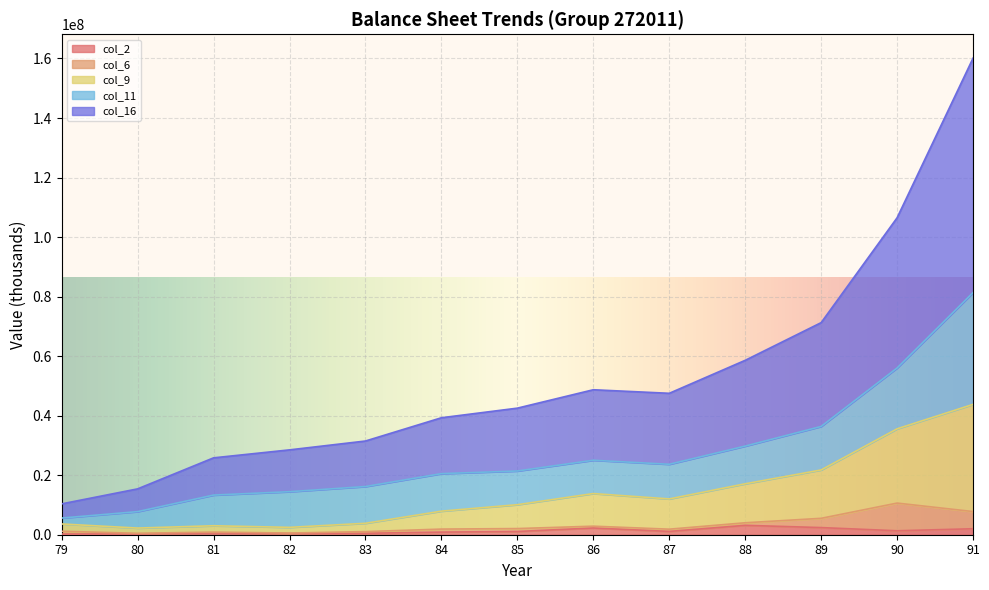

List the labels in order of col_9 value, largest first.

91, 90, 89, 88, 86, 87, 85, 84, 83, 79, 81, 82, 80